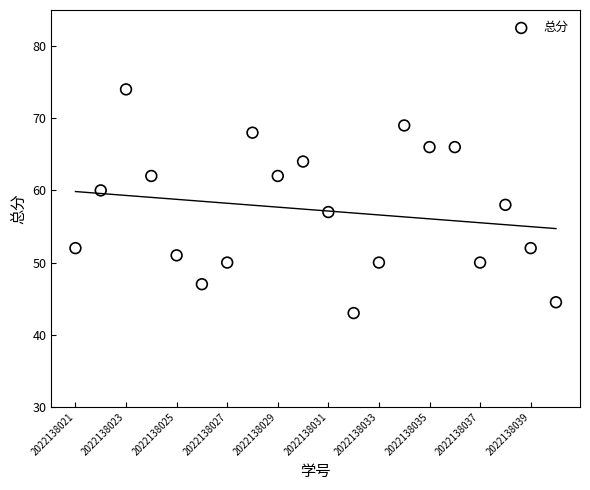

What is the range of Y values (max minus min)?

31.0